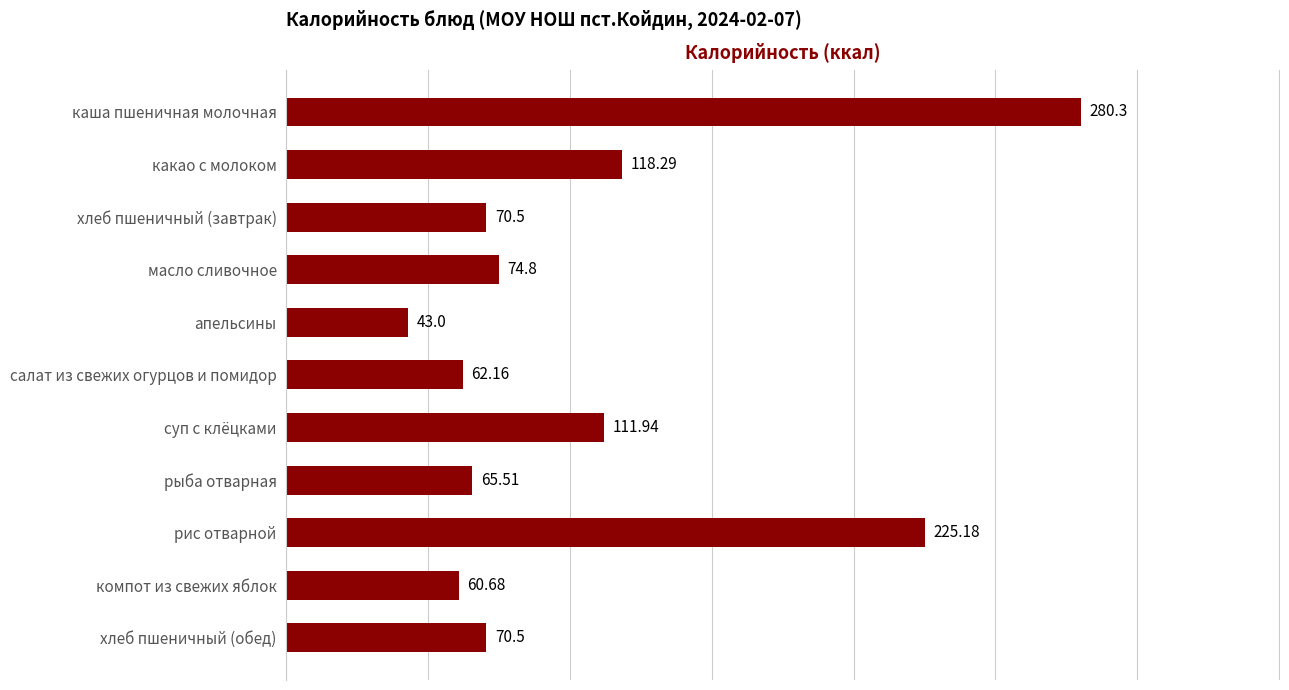

What is the sum of all values?

1182.9